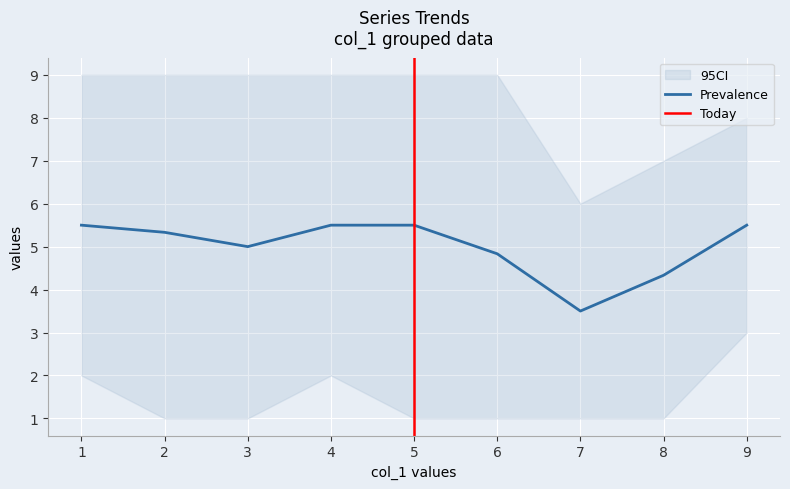

What is the spread (max minus min) of values at 9?

5